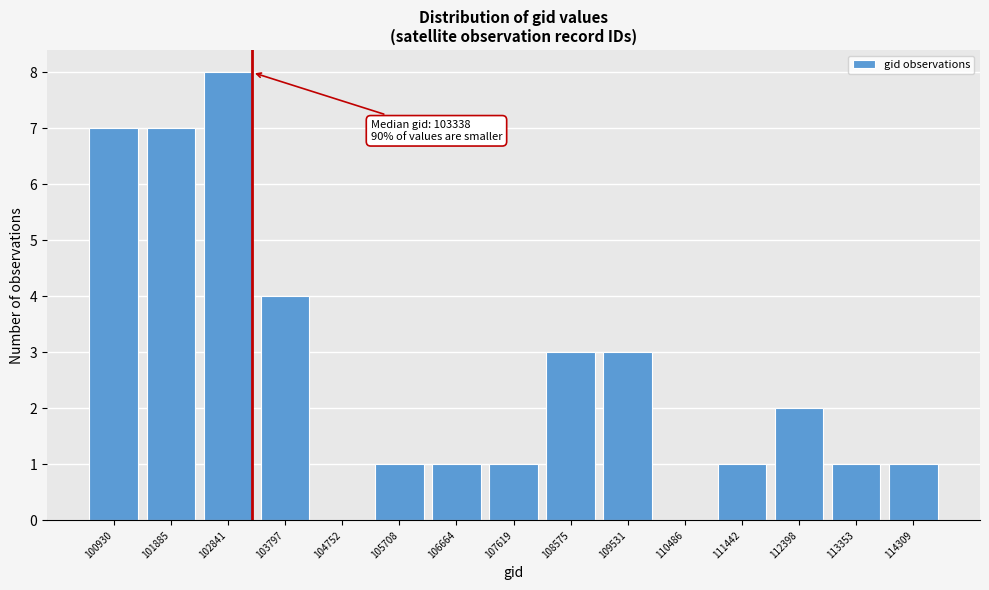

Reading left to right, what are all the values shown in this chart?

100930=7	101885=7	102841=8	103797=4	104752=0	105708=1	106664=1	107619=1	108575=3	109531=3	110486=0	111442=1	112398=2	113353=1	114309=1